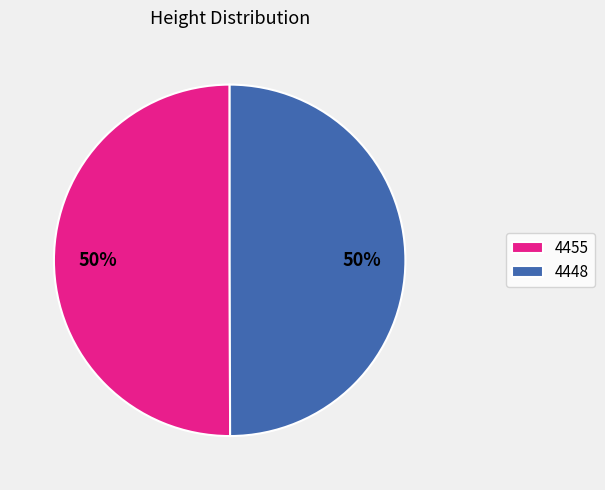

Approximately how many times larger is the value at 4448 compared to 4455?

1.0